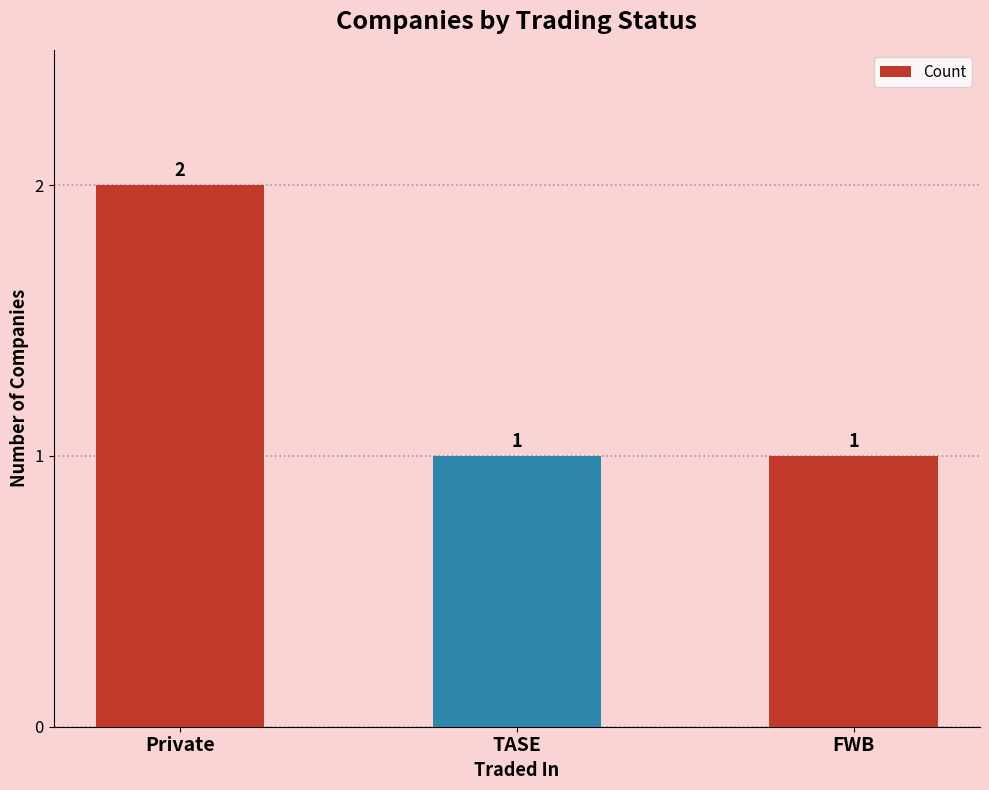

Are the bars horizontal?

No